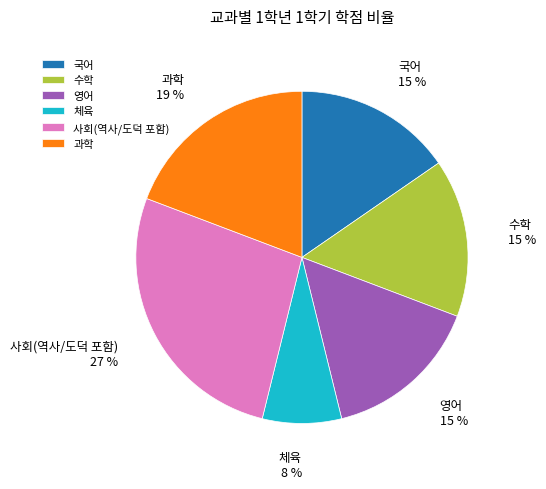

Combined, do 과학 and 체육 account for over 50%?

No